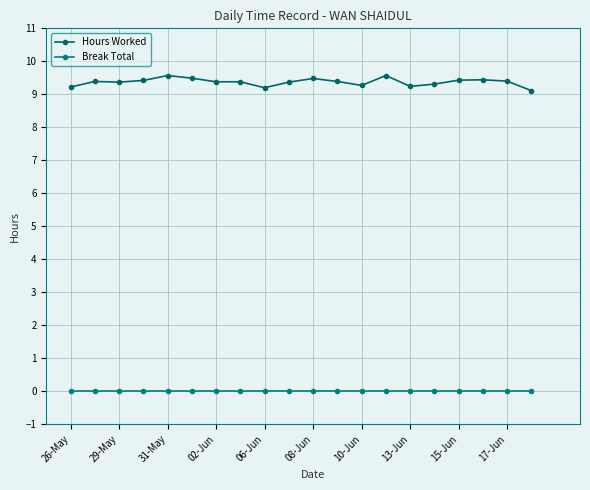

What is the value of the Hours Worked point at the 17th from the left?

9.4